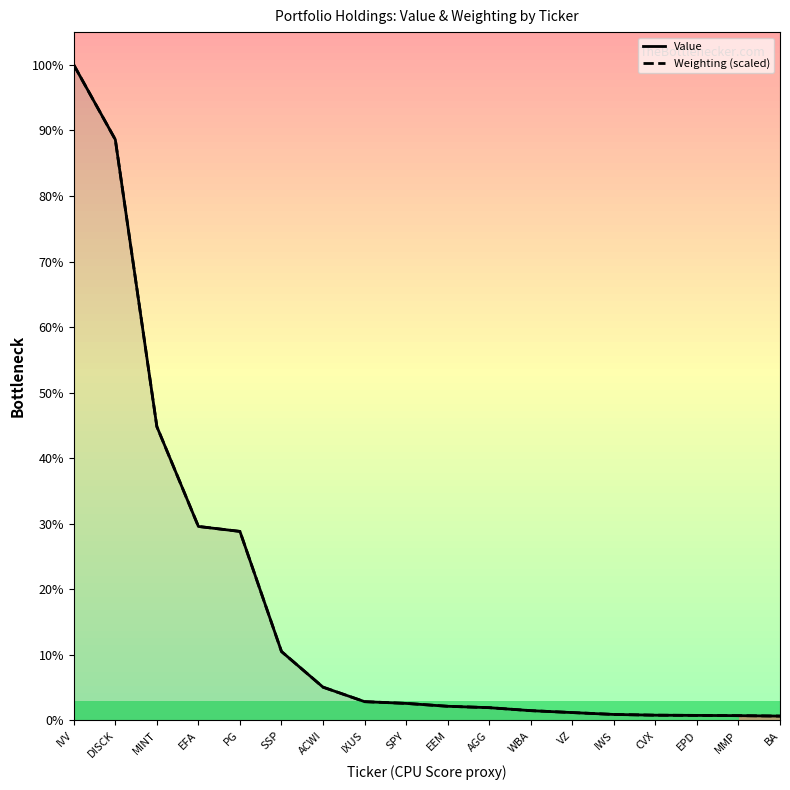

The value of Value at EFA is 3062683.5. True or false?

False